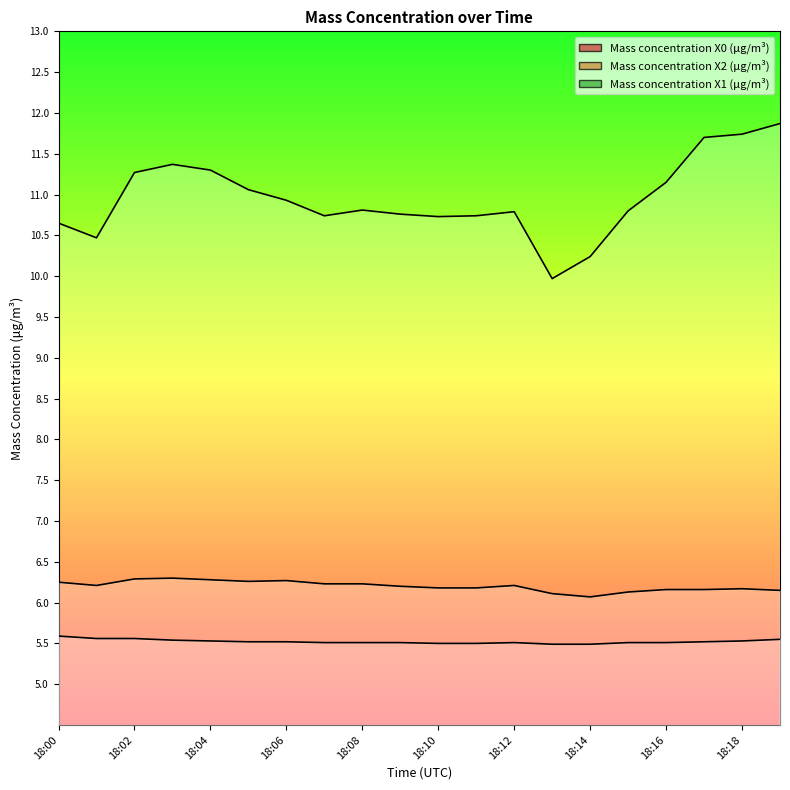

Which series has the largest range (max minus min)?

Mass concentration X0 (μg/m³)